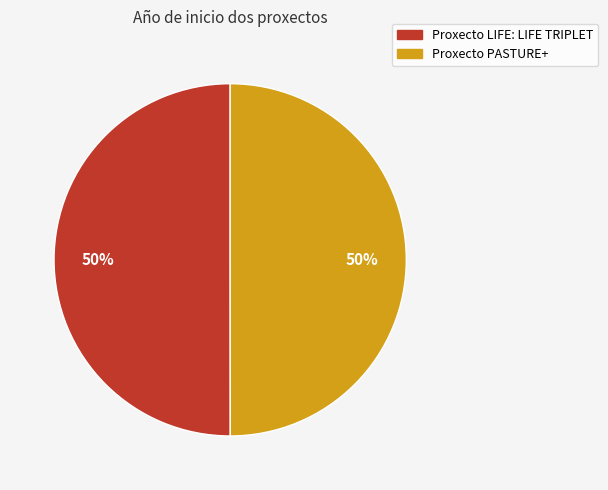

Is the sum of Proxecto LIFE: LIFE TRIPLET and Proxecto PASTURE+ greater than half?

Yes